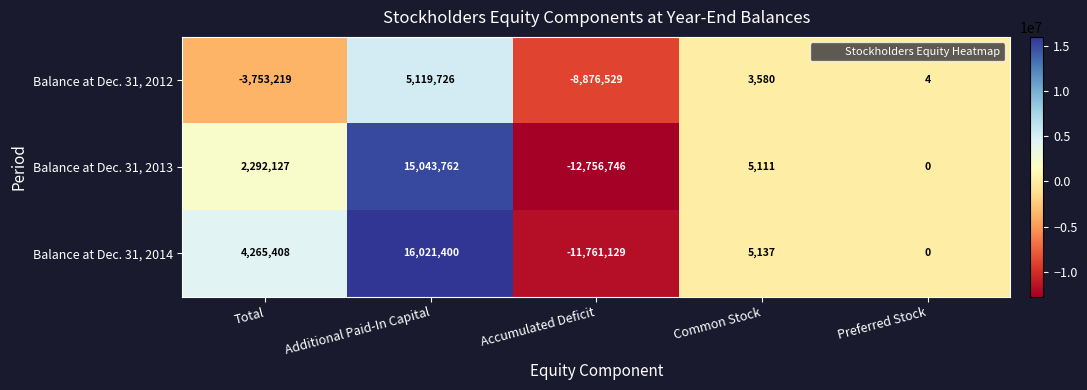

Where does the Balance at Dec. 31, 2012 series first go above 4?

Additional Paid-In Capital